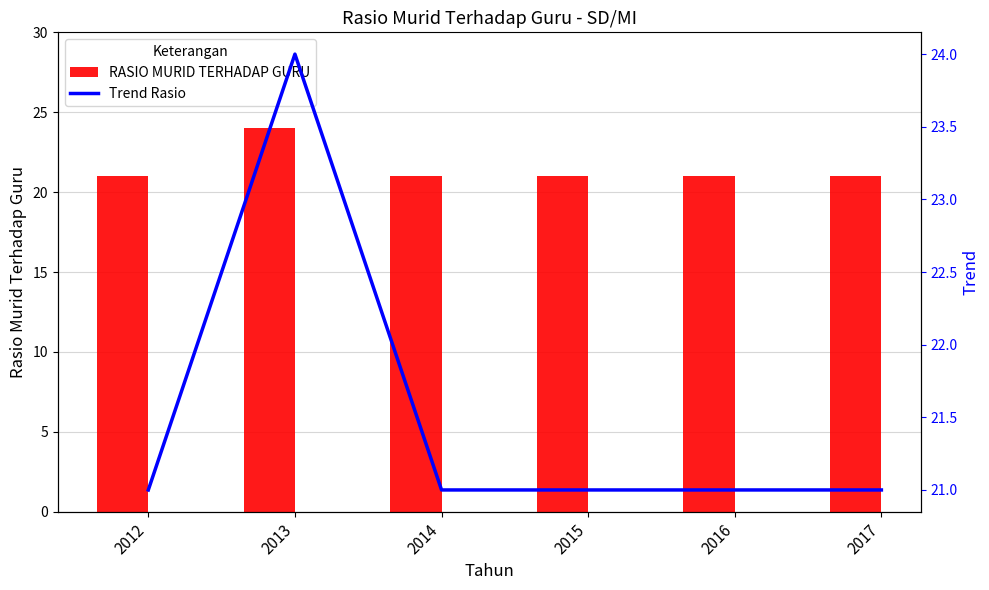

What is the greatest value displayed?

24